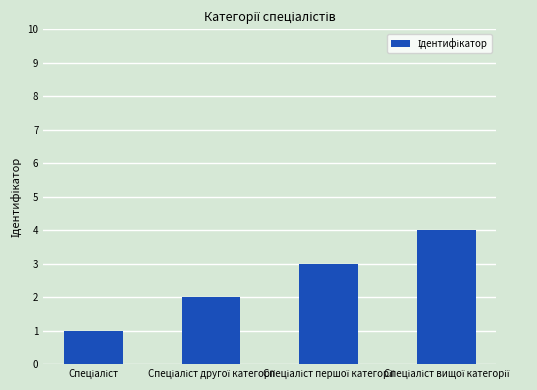

What is the difference between the maximum and minimum values?

3